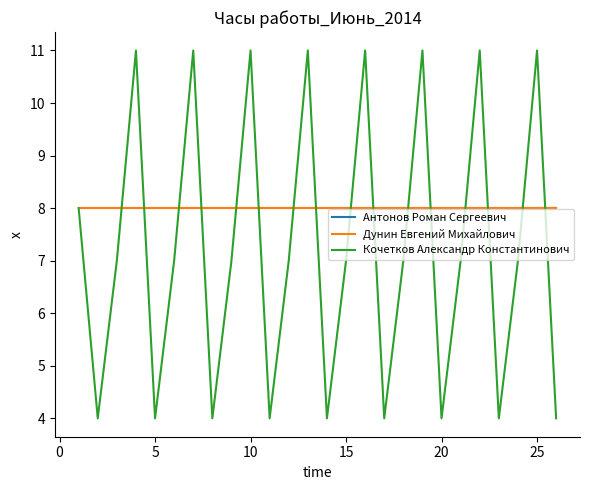

After their last crossing, which series has the higher values: Антонов Роман Сергеевич or Кочетков Александр Константинович?

Антонов Роман Сергеевич